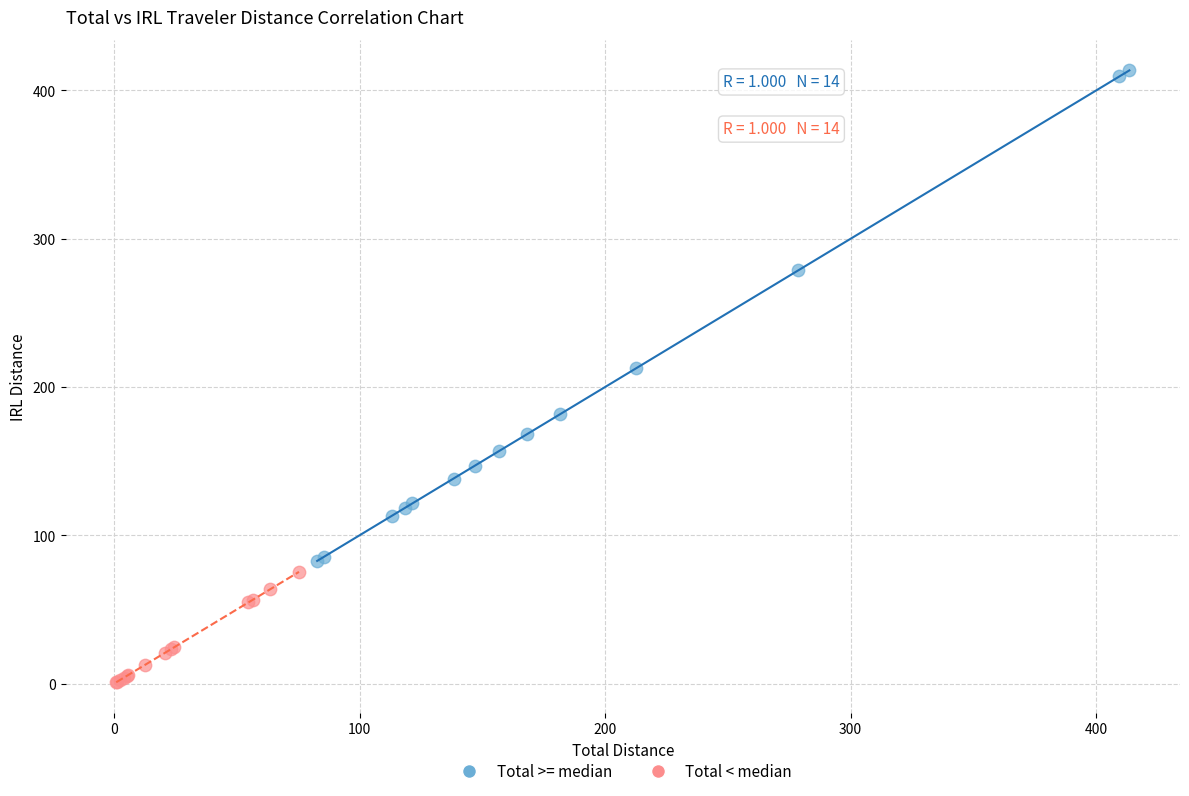

Which series reaches the minimum Y coordinate?

Total < median